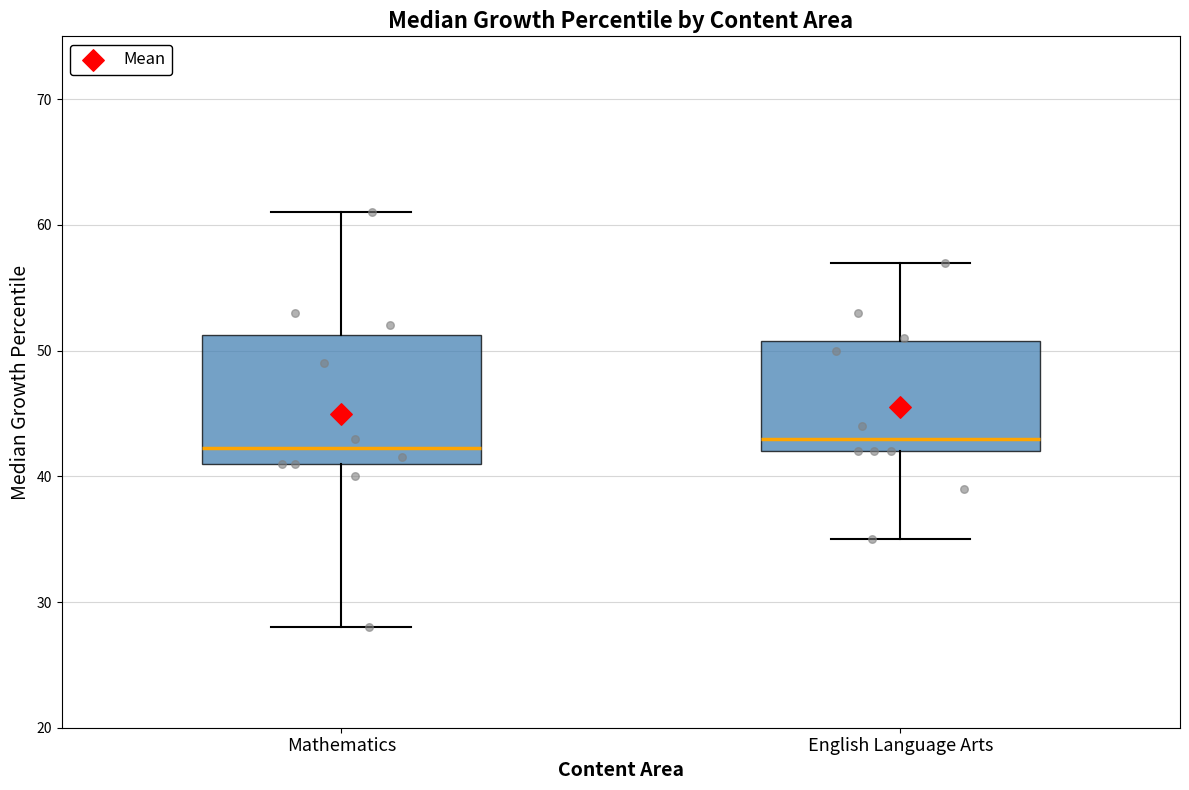

Which box is the tallest, from its lower edge to its upper edge?

Mathematics